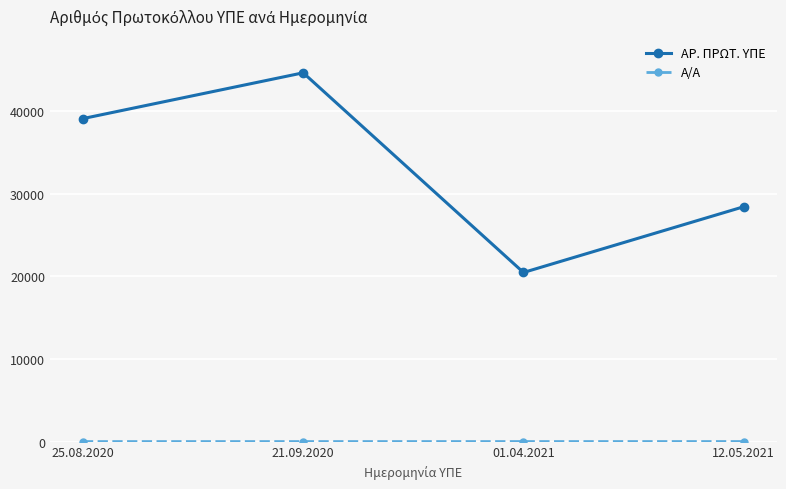

Rank the categories by ΑΡ. ΠΡΩΤ. ΥΠΕ value from lowest to highest.

01.04.2021, 12.05.2021, 25.08.2020, 21.09.2020